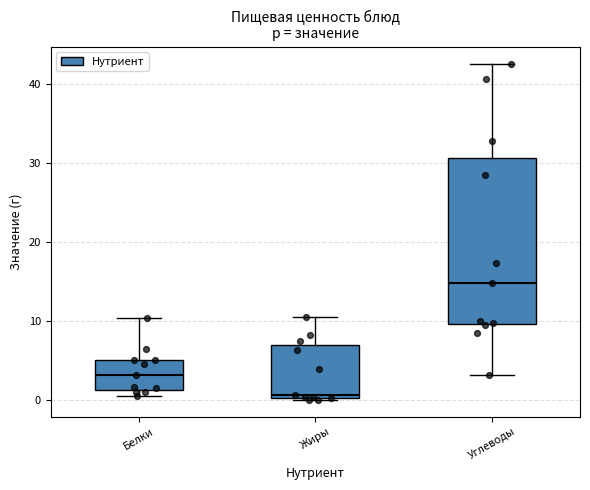

Reading left to right, transcribe this box plot: for each box, give where its median line is, the range the box spans, and where its two whiskers end, as read against the y-axis. The values are not printed on the chart, so give them approximately, as read against the axis.

Белки: median 3, box 1 to 5, whiskers 0 to 10
Жиры: median 1, box 0 to 7, whiskers 0 (just below the box's lower edge) to 10
Углеводы: median 15, box 10 to 31, whiskers 3 to 43